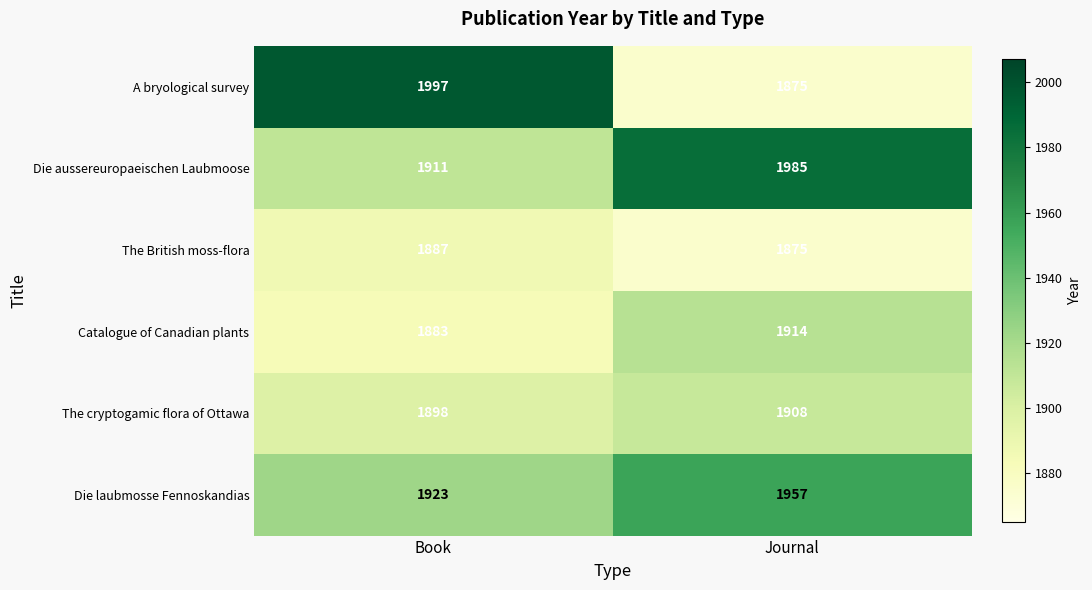

What value does the A bryological survey series have at Journal, to the nearest 5?

1875